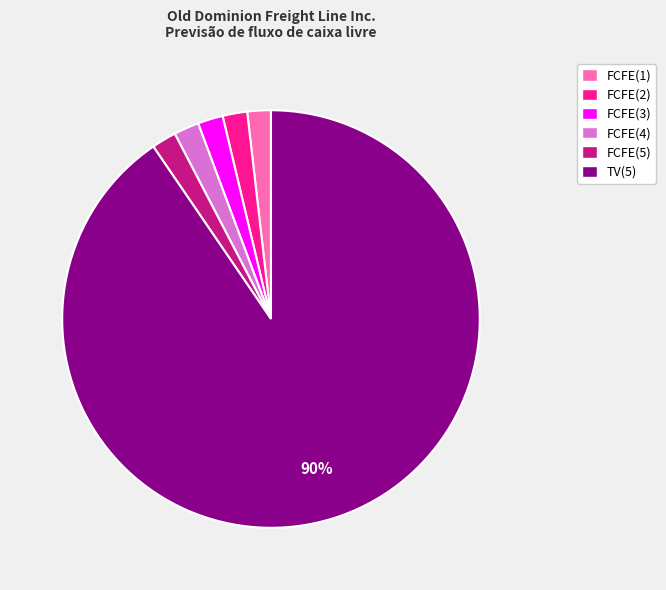

To the nearest percent, what percentage of the pie is FCFE(2)?

2%